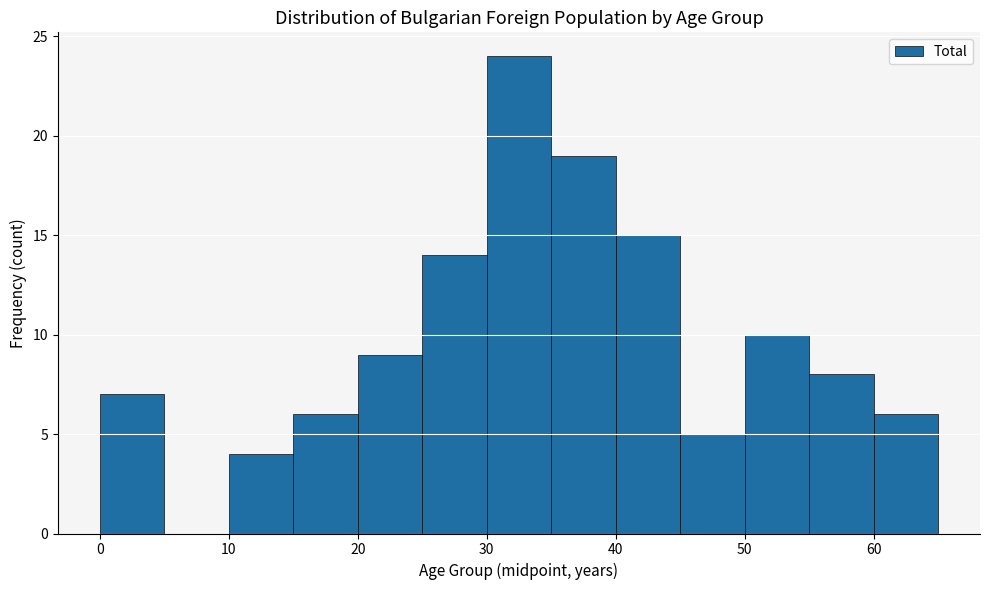

Reading left to right, list every bar in this chart as the range it spans on the x-axis followed by its height. The values are not printed on the chart, so give them approximately, as read against the axis.

0 to 5: 7
5 to 10: 0
10 to 15: 4
15 to 20: 6
20 to 25: 9
25 to 30: 14
30 to 35: 24
35 to 40: 19
40 to 45: 15
45 to 50: 5
50 to 55: 10
55 to 60: 8
60 to 65: 6